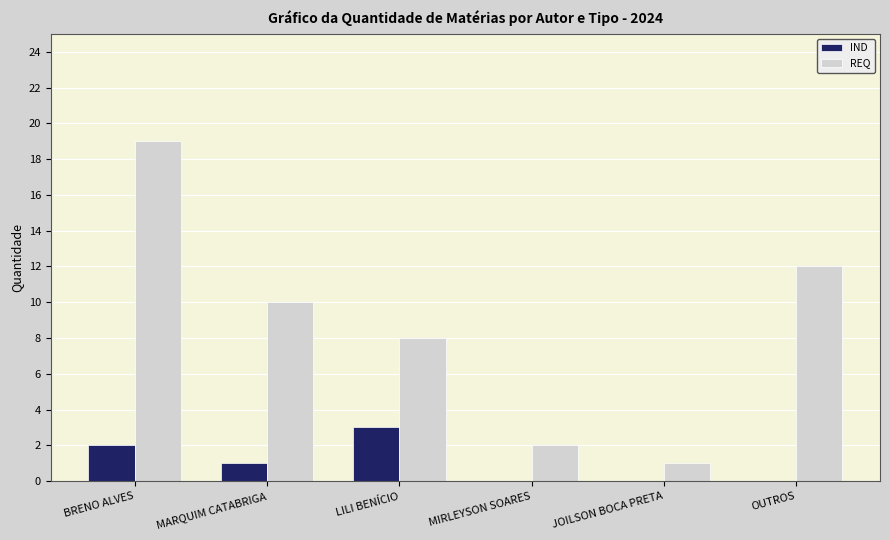

What is the sum of all REQ values?

52